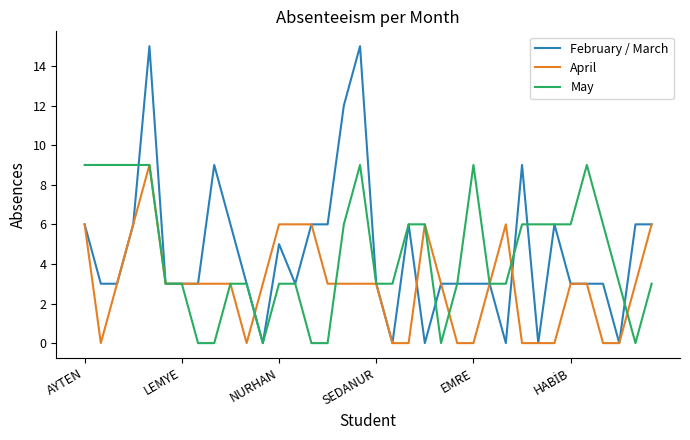

What is the highest value of the May series?

9